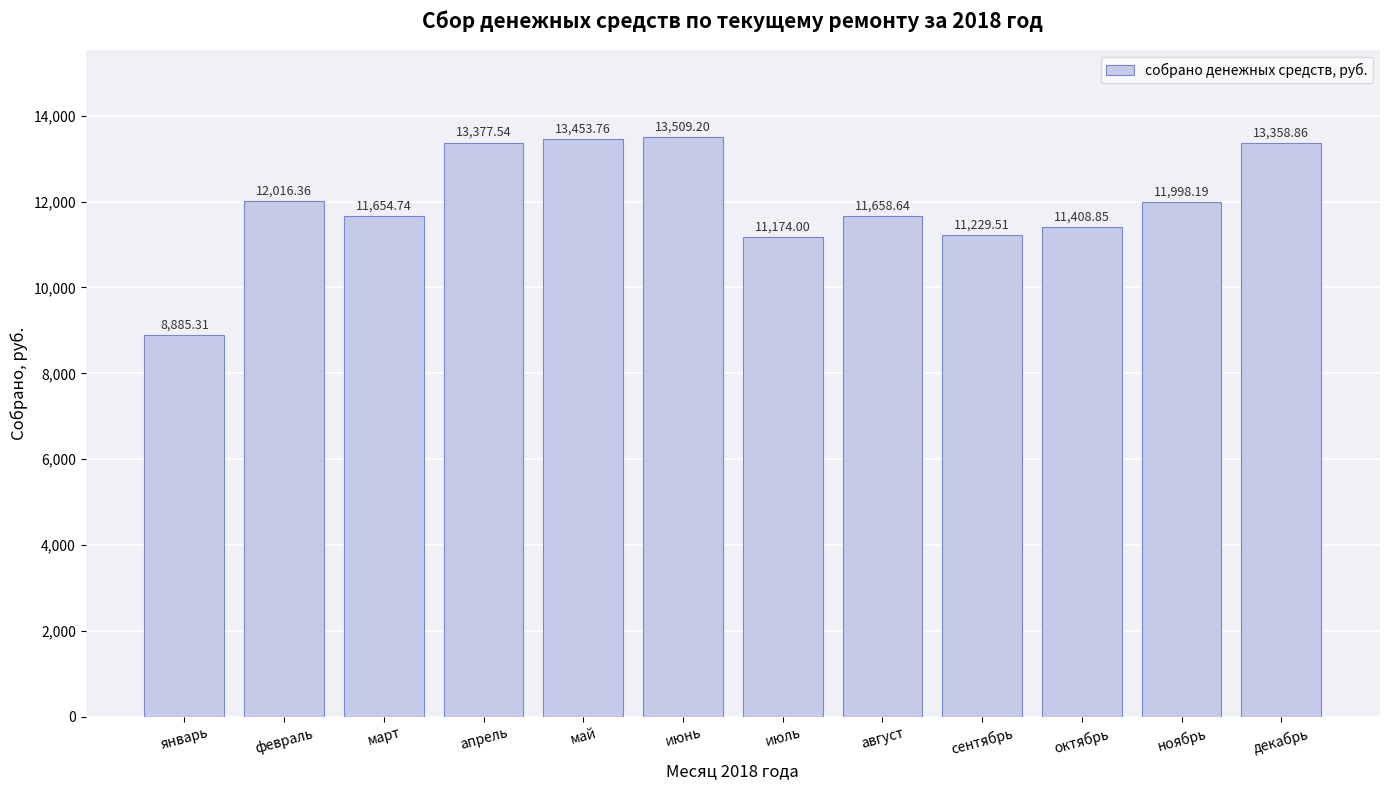

What is the difference between the values at июль and апрель?

2203.5